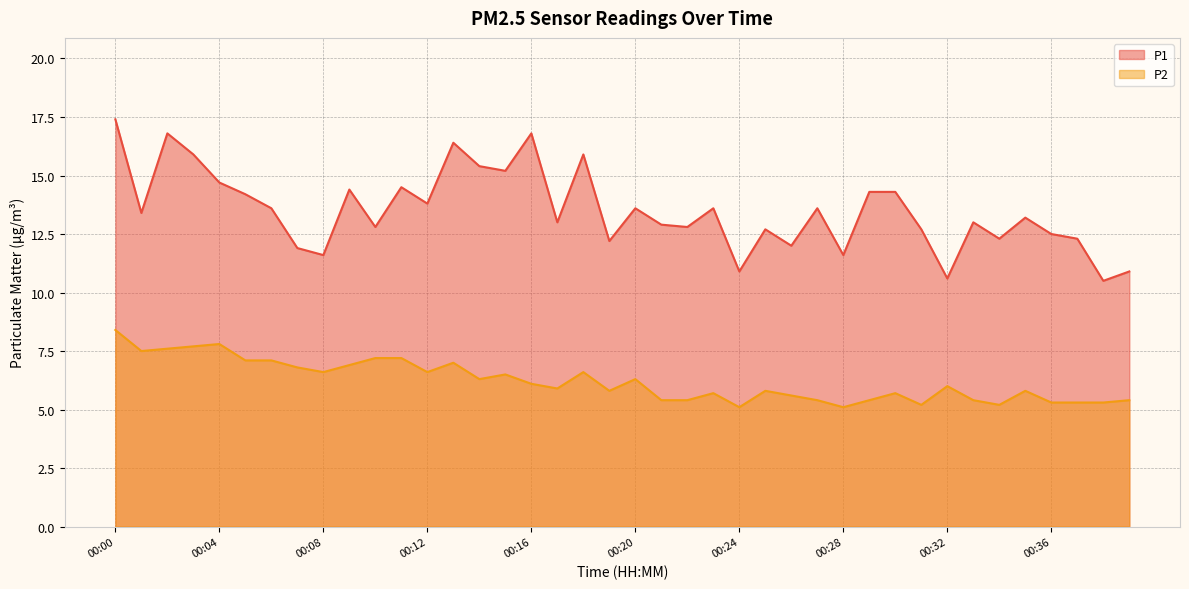

True or false: P2 has a value of 6.9 at 00:09.

True